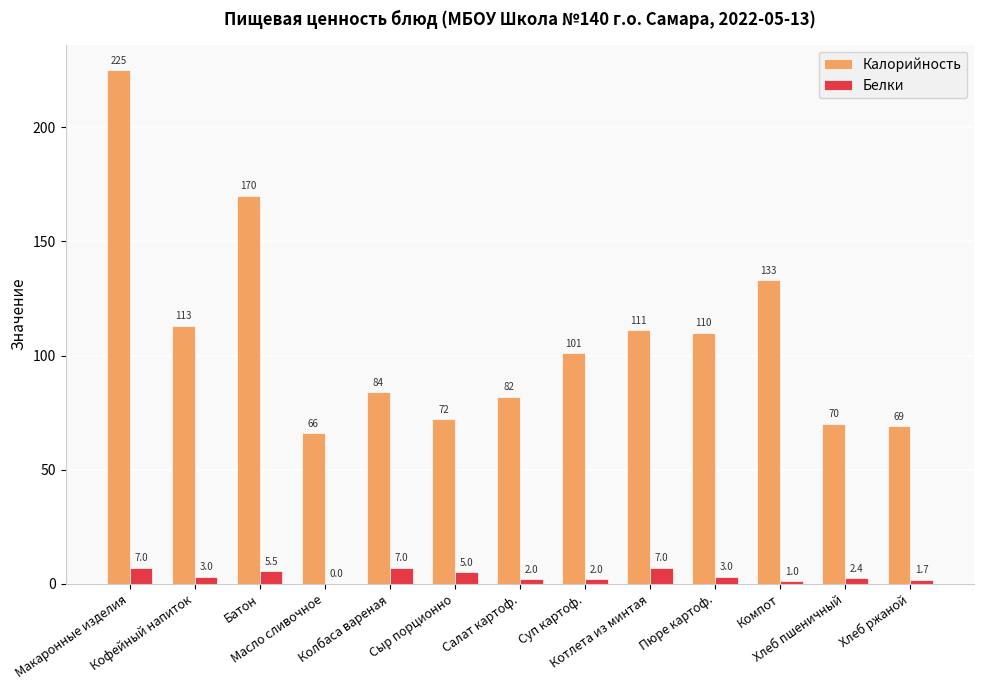

How many groups of bars are there?

13